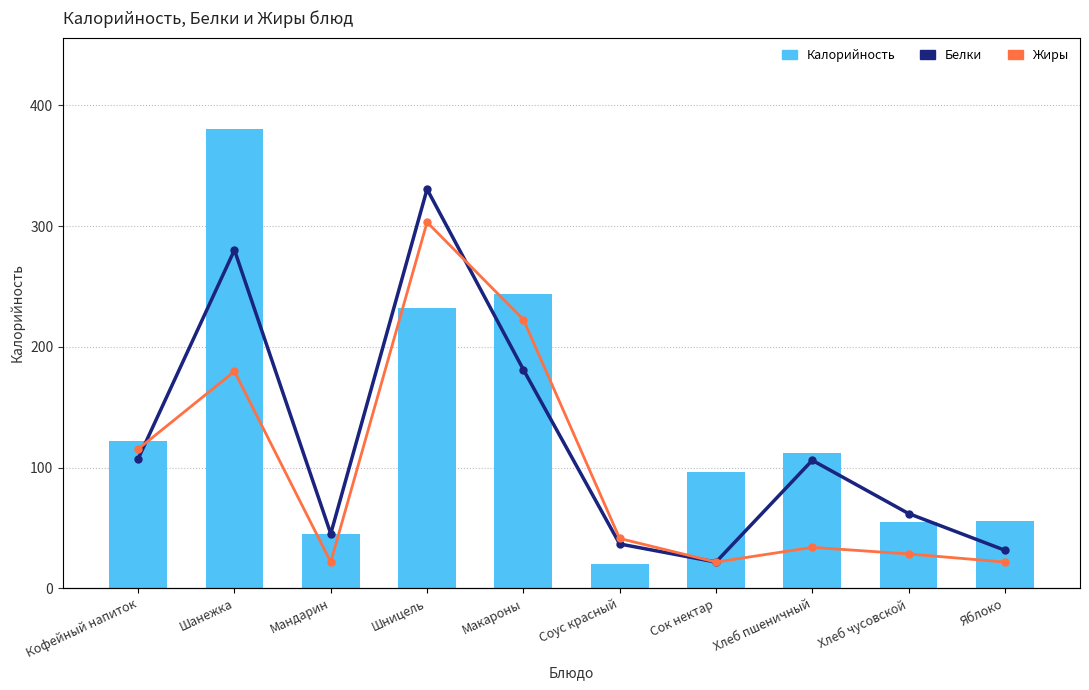

Which series has the widest spread of values?

Калорийность